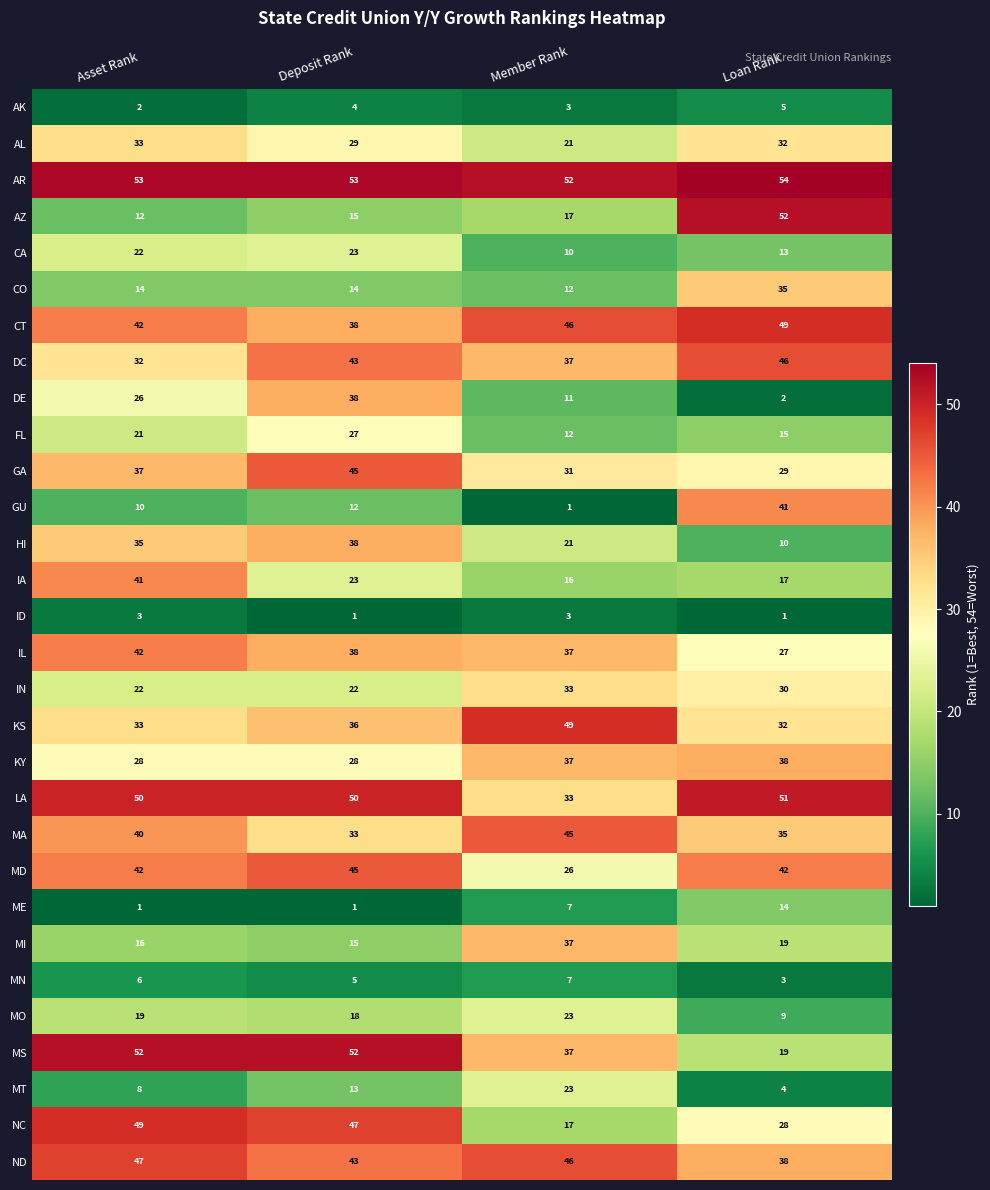

What is the total value across all series at Loan Rank?

790